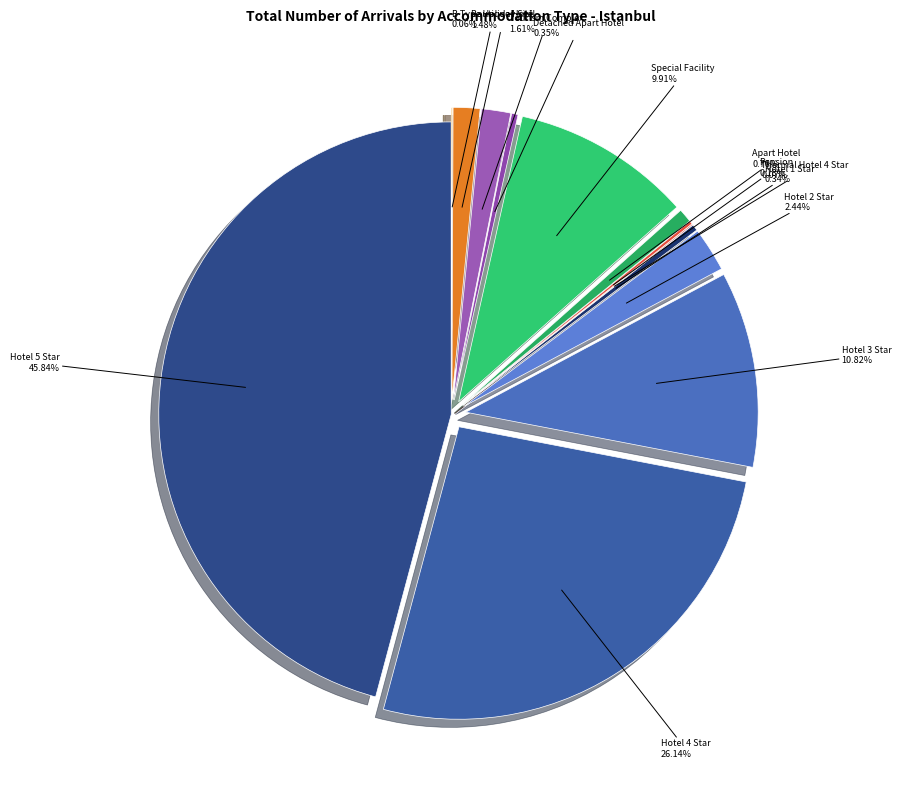

Approximately how many times larger is the value at Tourism Complex compared to Hotel 1 Star?

4.7